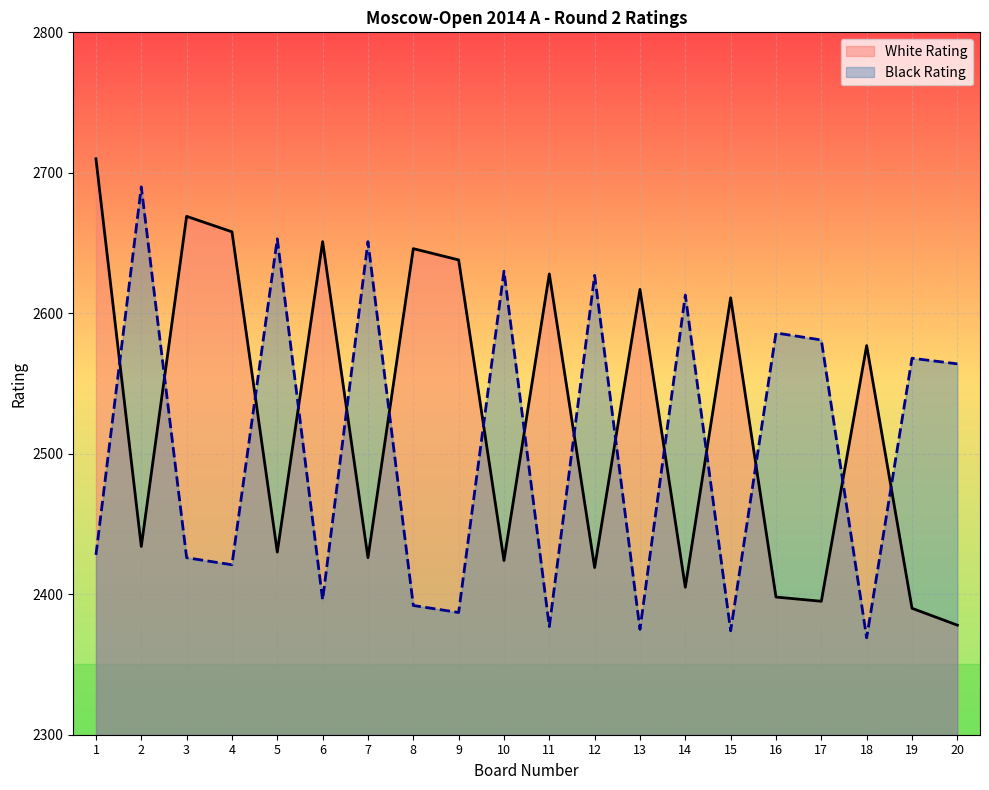

What is the difference between the maximum and minimum values in the White Rating series?

332